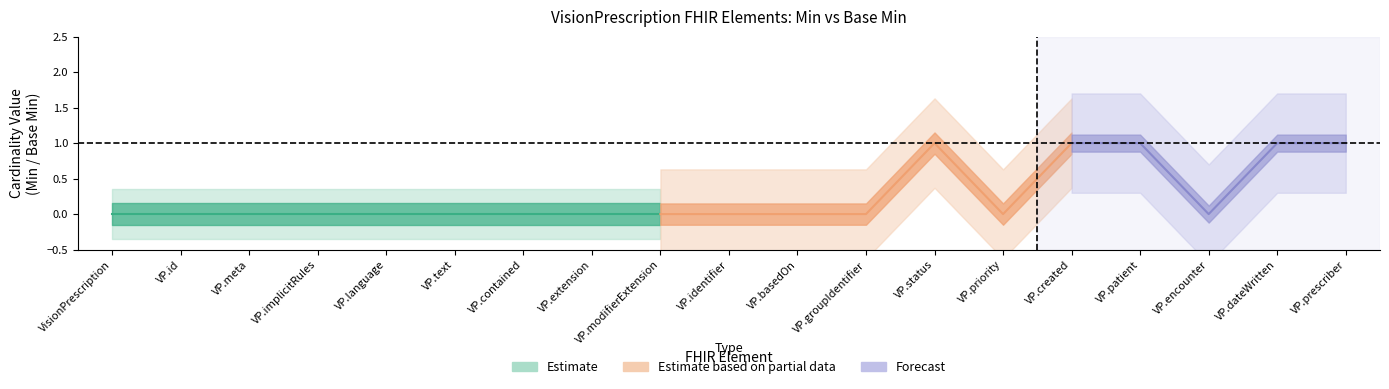

True or false: Min and Base_Min cross at least once.

False